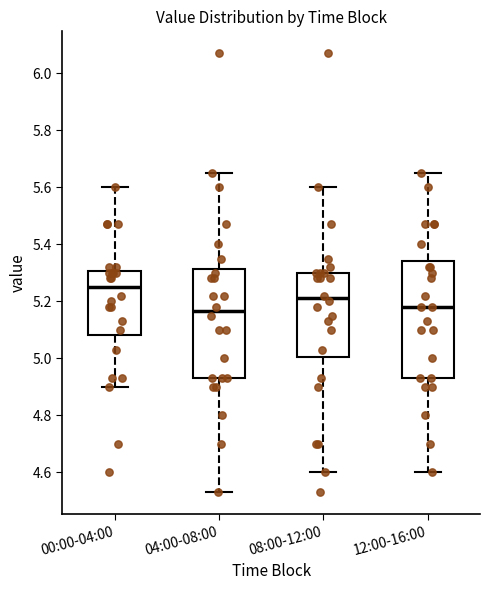

Where is the lower edge of the box for 04:00-08:00 on the y-axis? The values are not printed on the chart, so give them approximately, as read against the axis.

4.94